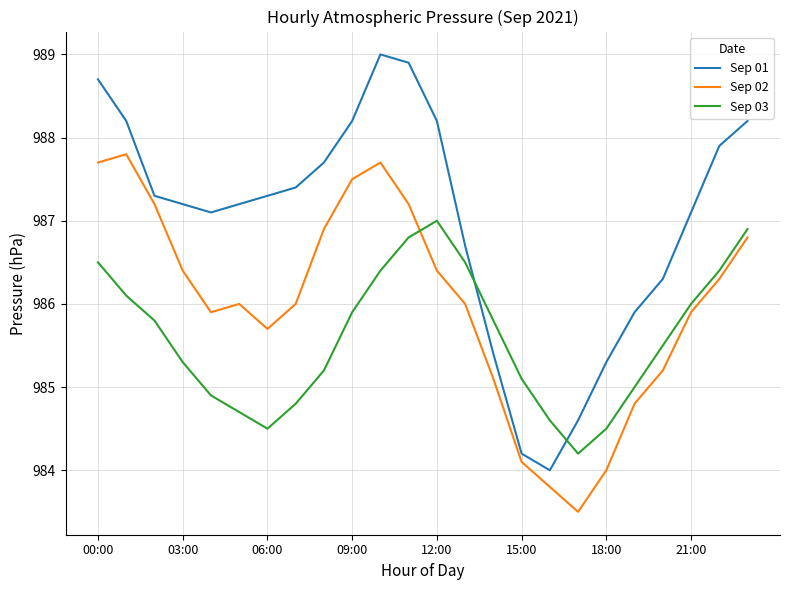

True or false: Sep 03 and Sep 01 cross at least once.

True